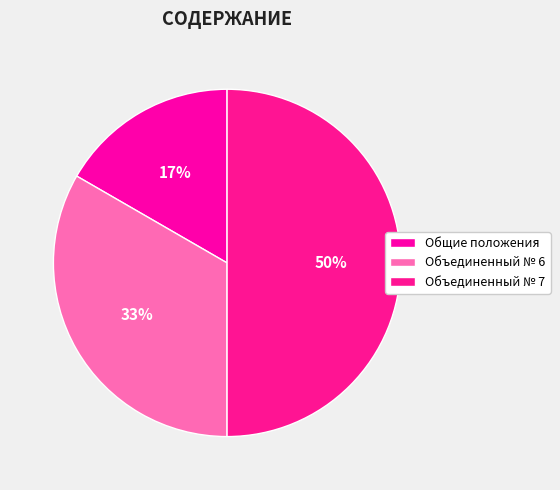

Rank the categories by value from lowest to highest.

Общие положения, Объединенный № 6, Объединенный № 7